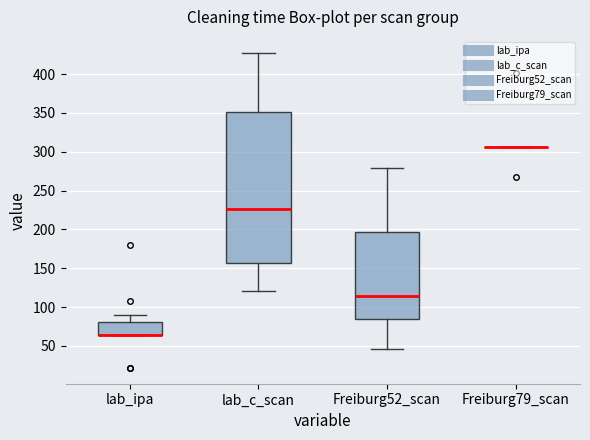

Reading left to right, read every box against the y-axis: the position of its median line, the range the box covers, and the ends of its whiskers. The values are not printed on the chart, so give them approximately, as read against the axis.

lab_ipa: median 65 (drawn on the box's lower edge), box 65 to 80, whiskers 65 to 90
lab_c_scan: median 225, box 155 to 350, whiskers 120 to 430
Freiburg52_scan: median 115, box 85 to 195, whiskers 45 to 280
Freiburg79_scan: box collapsed to a line at 305, whiskers 305 to 305